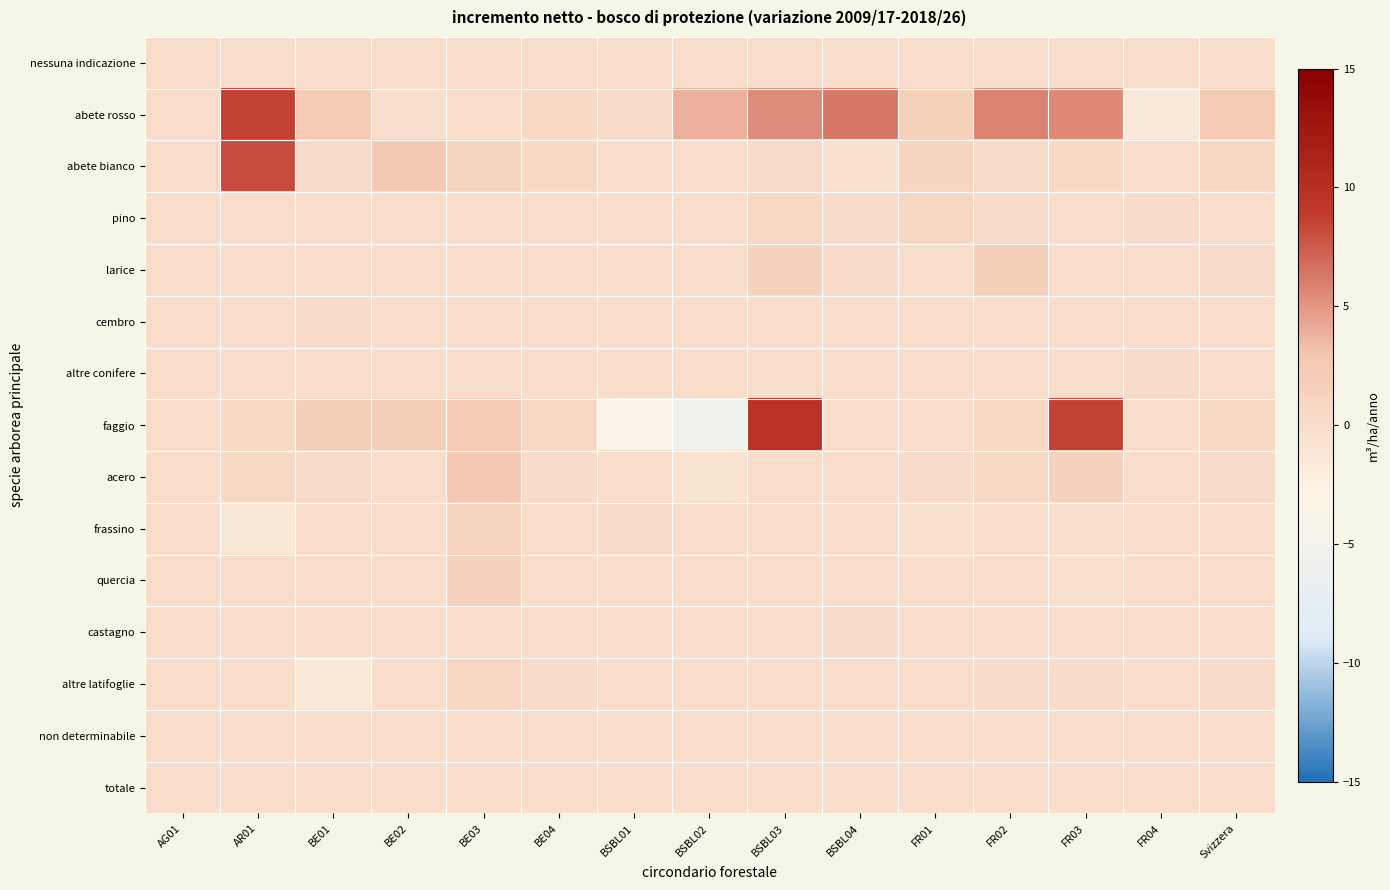

Reading left to right, list all the values displayed in this chart.

nessuna indicazione: AG01=0.0	AR01=0.0	BE01=0.0	BE02=0.0	BE03=0.0	BE04=0.0	BSBL01=0.0	BSBL02=0.0	BSBL03=0.0	BSBL04=0.0	FR01=0.0	FR02=0.0	FR03=0.0	FR04=0.0	Svizzera=0.0
abete rosso: AG01=0.0	AR01=8.6	BE01=2.3	BE02=-0.2	BE03=0.1	BE04=0.5	BSBL01=0.3	BSBL02=3.9	BSBL03=5.5	BSBL04=6.3	FR01=1.7	FR02=5.8	FR03=5.6	FR04=-1.6	Svizzera=2.4
abete bianco: AG01=0.0	AR01=8.1	BE01=0.4	BE02=2.5	BE03=1.2	BE04=0.6	BSBL01=0.0	BSBL02=0.0	BSBL03=0.4	BSBL04=-0.6	FR01=1.1	FR02=0.3	FR03=0.6	FR04=0.0	Svizzera=0.8
pino: AG01=0.0	AR01=0.0	BE01=-0.1	BE02=0.0	BE03=0.0	BE04=0.0	BSBL01=0.0	BSBL02=0.0	BSBL03=0.6	BSBL04=0.3	FR01=0.8	FR02=0.3	FR03=0.0	FR04=0.2	Svizzera=0.1
larice: AG01=0.0	AR01=0.0	BE01=0.0	BE02=0.0	BE03=0.0	BE04=0.0	BSBL01=0.0	BSBL02=0.0	BSBL03=1.3	BSBL04=0.2	FR01=-0.1	FR02=1.8	FR03=0.0	FR04=0.0	Svizzera=0.4
cembro: AG01=0.0	AR01=0.0	BE01=0.3	BE02=0.0	BE03=0.0	BE04=0.0	BSBL01=0.0	BSBL02=0.0	BSBL03=0.0	BSBL04=0.0	FR01=0.0	FR02=0.0	FR03=0.0	FR04=0.0	Svizzera=0.0
altre conifere: AG01=0.0	AR01=0.0	BE01=0.0	BE02=0.0	BE03=0.0	BE04=0.0	BSBL01=0.0	BSBL02=0.0	BSBL03=0.0	BSBL04=0.0	FR01=0.0	FR02=0.0	FR03=0.0	FR04=0.2	Svizzera=0.0
faggio: AG01=0.0	AR01=0.7	BE01=1.8	BE02=1.8	BE03=2.4	BE04=0.6	BSBL01=-3.7	BSBL02=-5.3	BSBL03=9.7	BSBL04=0.0	FR01=0.0	FR02=0.7	FR03=8.6	FR04=0.0	Svizzera=0.7
acero: AG01=0.0	AR01=0.6	BE01=0.4	BE02=0.0	BE03=2.7	BE04=0.3	BSBL01=0.0	BSBL02=-0.8	BSBL03=0.0	BSBL04=0.0	FR01=0.3	FR02=0.5	FR03=1.4	FR04=0.0	Svizzera=0.4
frassino: AG01=0.0	AR01=-1.4	BE01=-0.1	BE02=0.0	BE03=1.1	BE04=0.1	BSBL01=0.3	BSBL02=0.0	BSBL03=0.0	BSBL04=0.0	FR01=-0.5	FR02=0.1	FR03=-0.2	FR04=0.0	Svizzera=0.1
quercia: AG01=0.0	AR01=0.0	BE01=0.0	BE02=0.0	BE03=1.5	BE04=0.0	BSBL01=0.0	BSBL02=0.0	BSBL03=0.0	BSBL04=0.0	FR01=0.0	FR02=0.0	FR03=-0.4	FR04=0.1	Svizzera=0.0
castagno: AG01=0.0	AR01=0.0	BE01=0.0	BE02=0.0	BE03=0.0	BE04=0.0	BSBL01=0.0	BSBL02=0.0	BSBL03=0.0	BSBL04=0.2	FR01=0.0	FR02=0.0	FR03=0.0	FR04=0.0	Svizzera=0.0
altre latifoglie: AG01=0.0	AR01=0.1	BE01=-1.5	BE02=0.0	BE03=1.0	BE04=0.3	BSBL01=0.0	BSBL02=0.1	BSBL03=0.0	BSBL04=0.0	FR01=0.0	FR02=0.2	FR03=0.2	FR04=0.1	Svizzera=0.2
non determinabile: AG01=0.0	AR01=0.0	BE01=0.0	BE02=0.0	BE03=0.0	BE04=0.0	BSBL01=0.0	BSBL02=0.0	BSBL03=0.0	BSBL04=0.0	FR01=0.0	FR02=0.0	FR03=0.0	FR04=0.0	Svizzera=0.0
totale: AG01=0.0	AR01=0.0	BE01=0.0	BE02=0.0	BE03=0.0	BE04=0.0	BSBL01=0.0	BSBL02=0.0	BSBL03=0.0	BSBL04=0.0	FR01=0.0	FR02=0.0	FR03=0.0	FR04=0.0	Svizzera=0.0